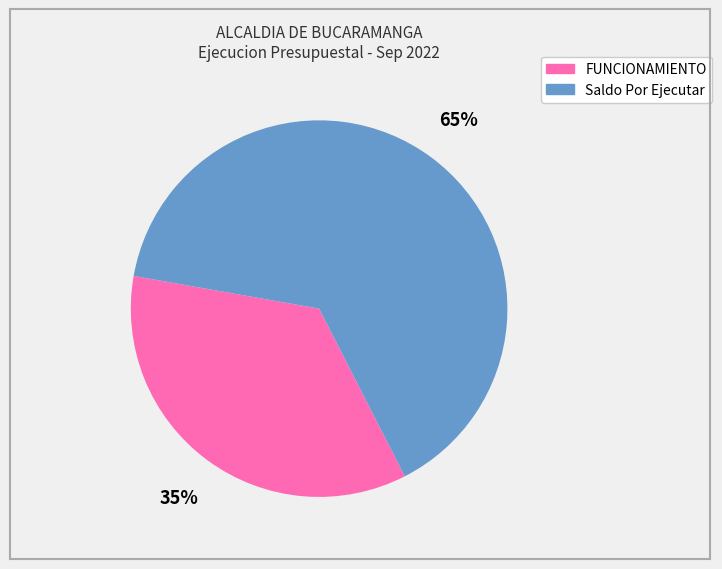

To the nearest percent, what is the average slice percentage?

50%